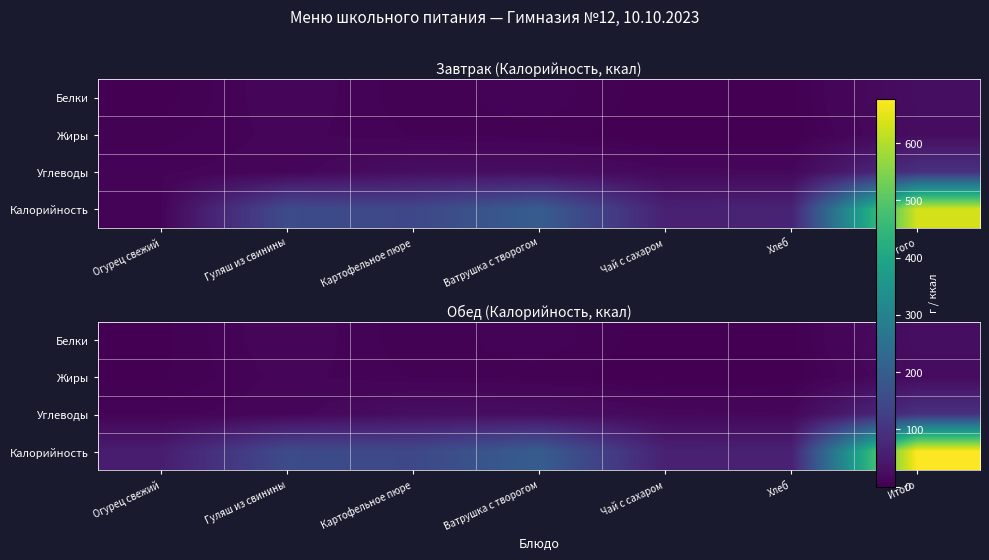

Which series has the largest total across all categories?

Калорийность